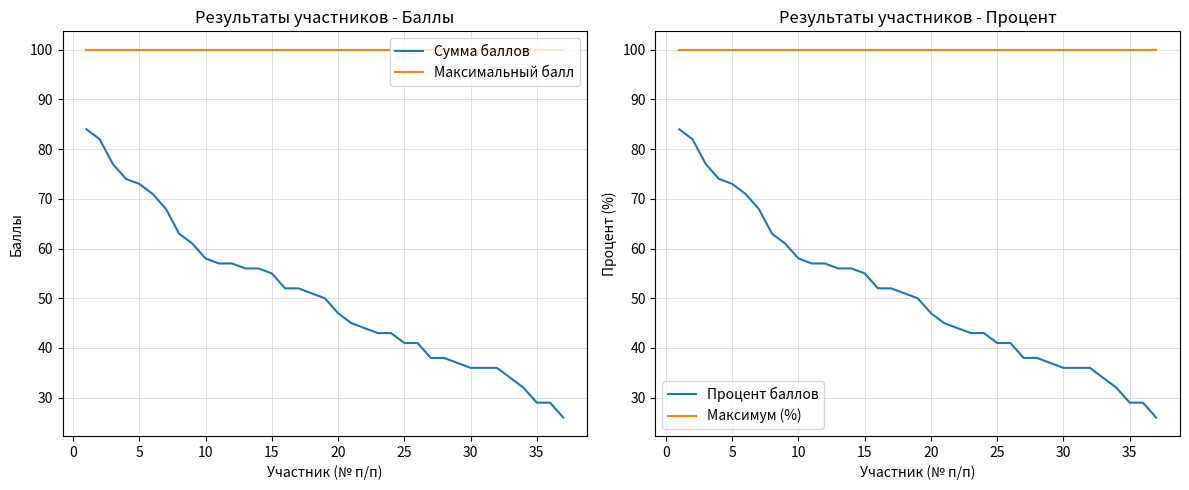

What is the greatest value displayed?

100.0